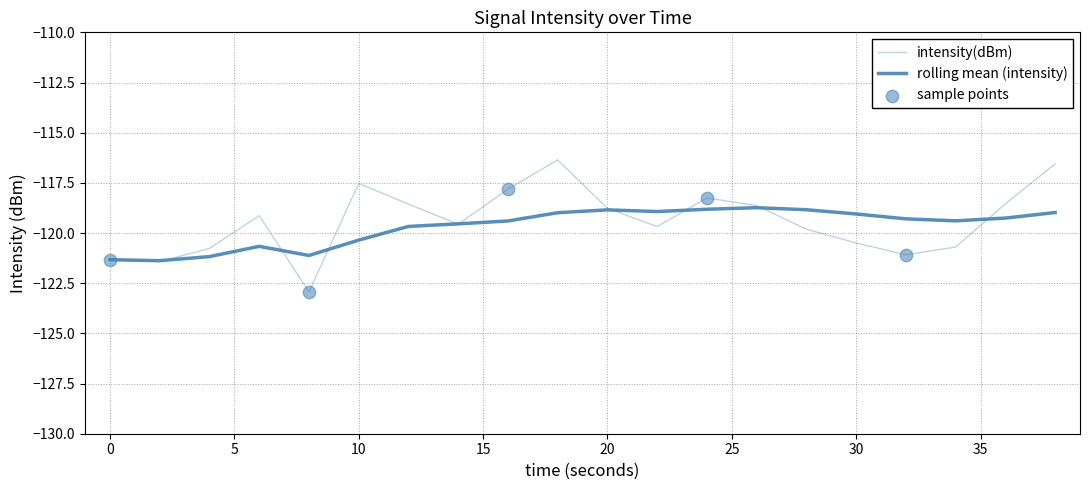

Is this an area chart (filled region under the line)?

No